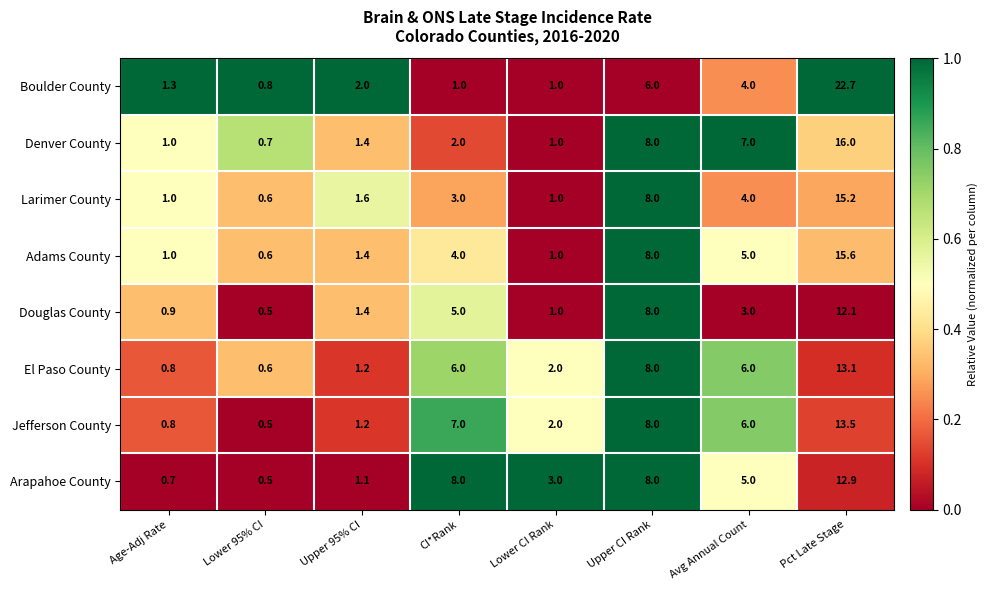

Rank the series by their maximum value, from highest to lowest.

Boulder County, Denver County, Adams County, Larimer County, Jefferson County, El Paso County, Arapahoe County, Douglas County